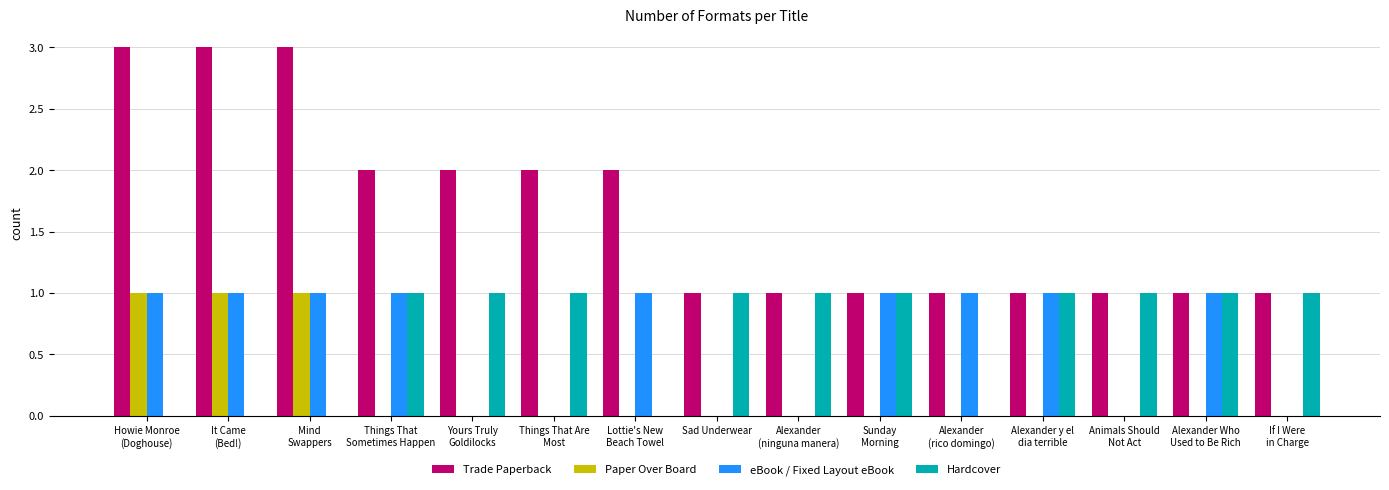

What is the sum of all Trade Paperback values?

25